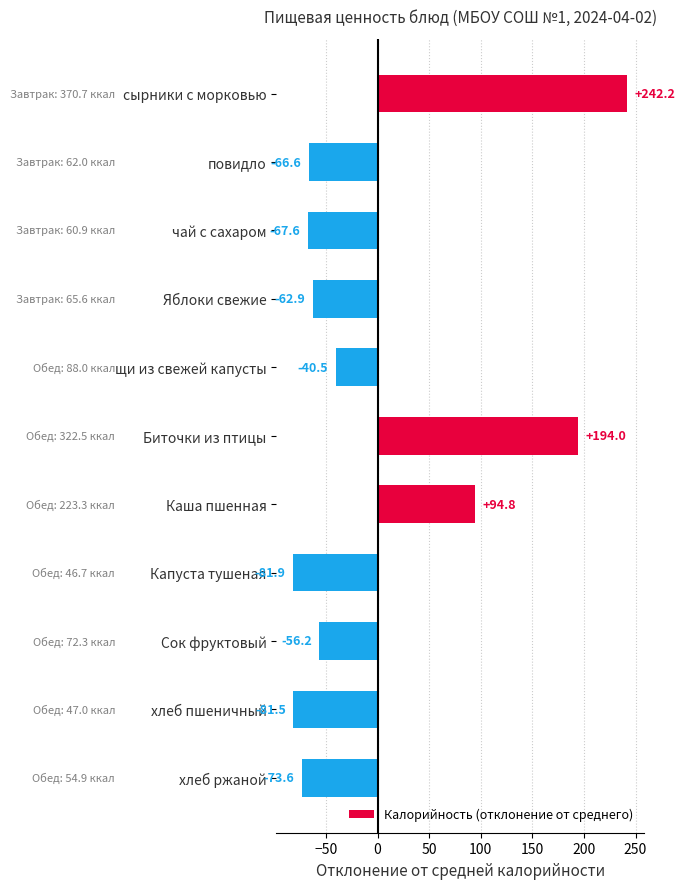

What is the label of the 1st bar from the top?

сырники с морковью